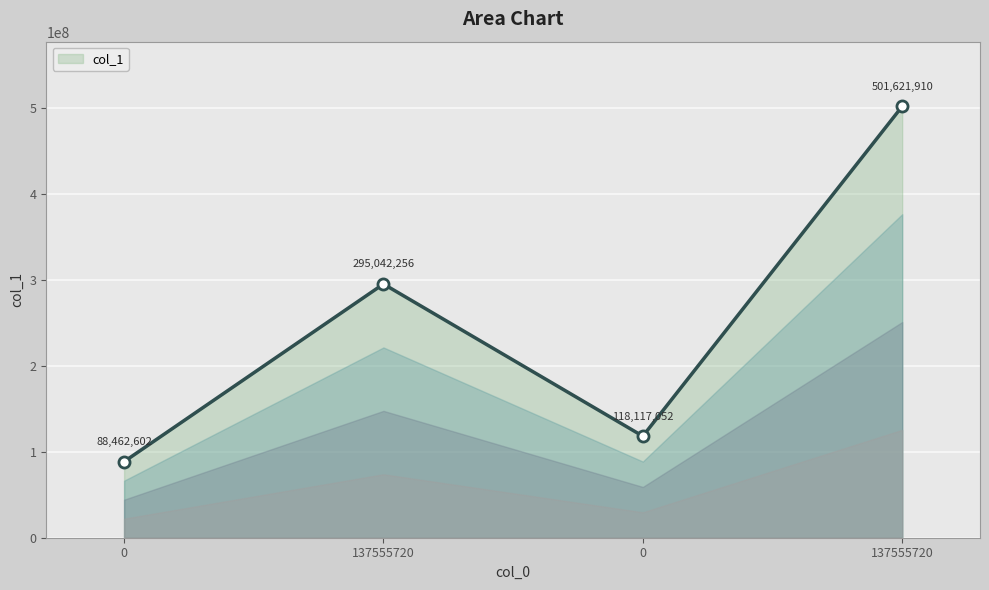

How many series are shown in this chart?

1